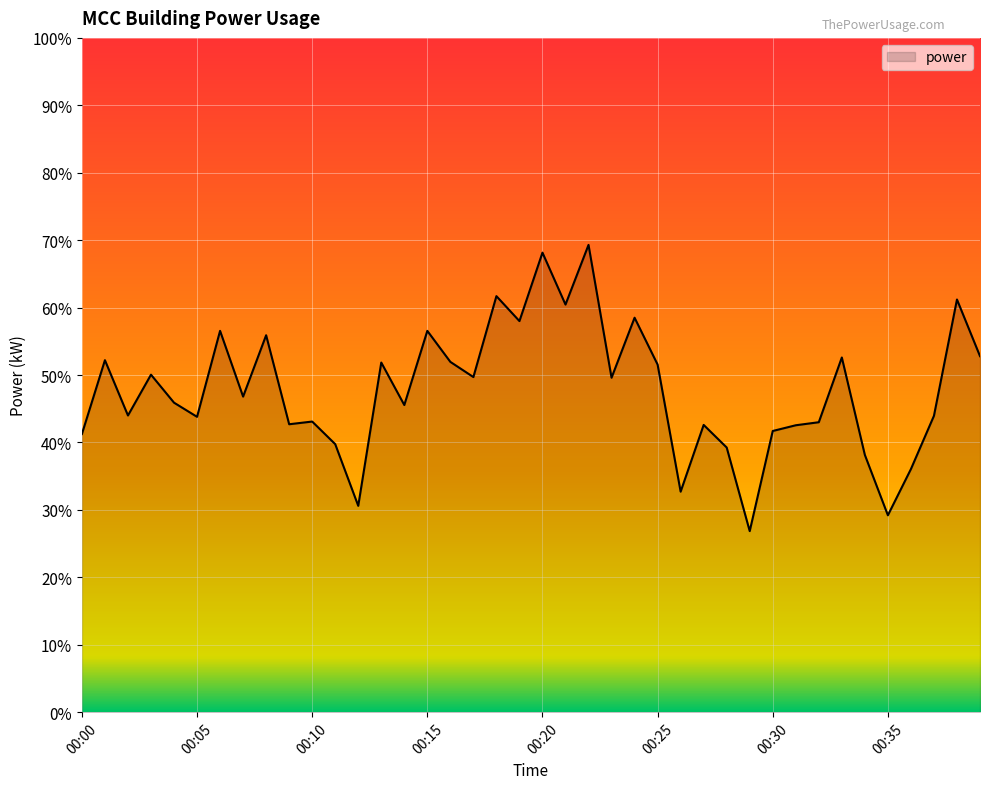

What is the maximum value shown in the chart?

69.3